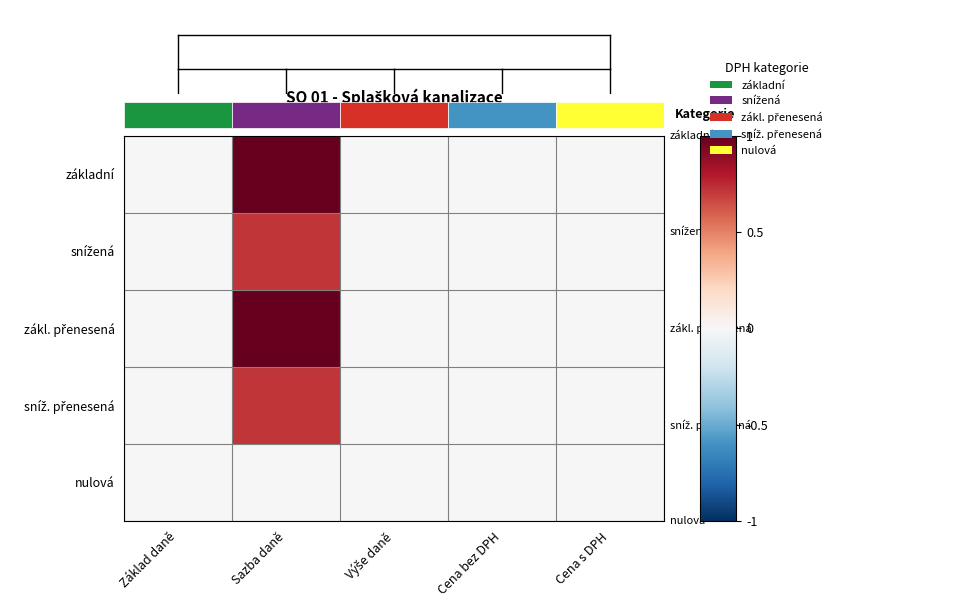

Which series has the widest spread of values?

základní